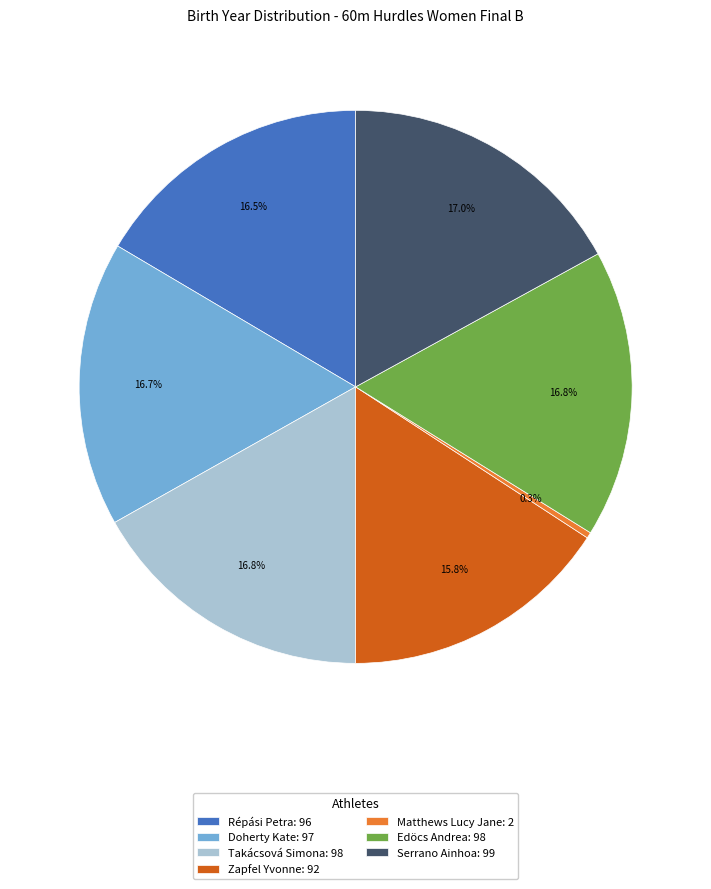

To the nearest percent, what is the difference between the Matthews Lucy Jane and Doherty Kate slice percentages?

16%